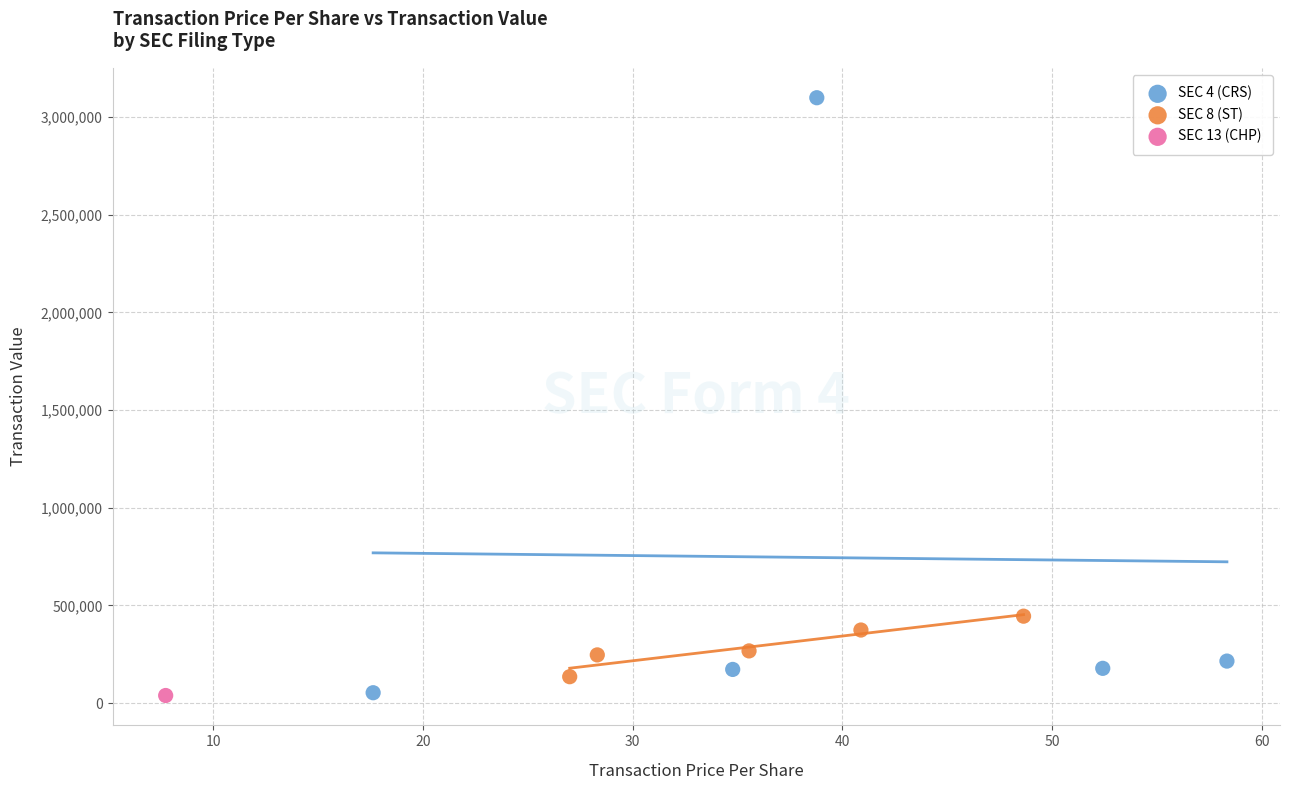

What are all the series names shown in the legend?

SEC 4 (CRS), SEC 8 (ST), SEC 13 (CHP)